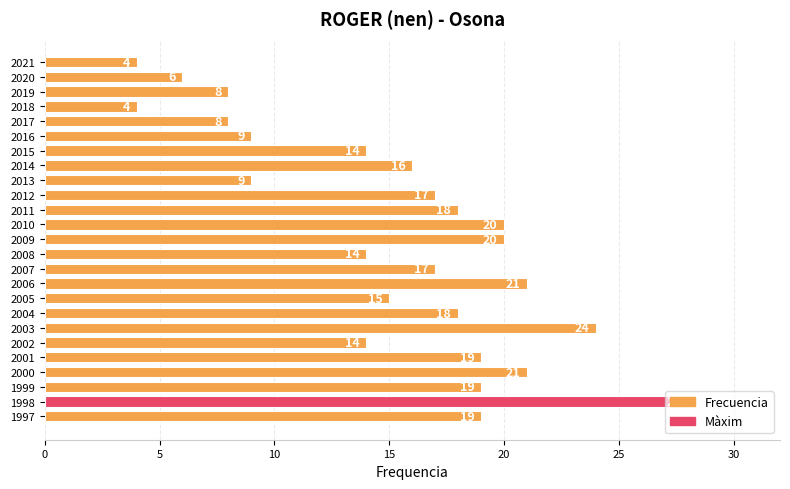

What is the change in value from 2003 to 1997?

-5